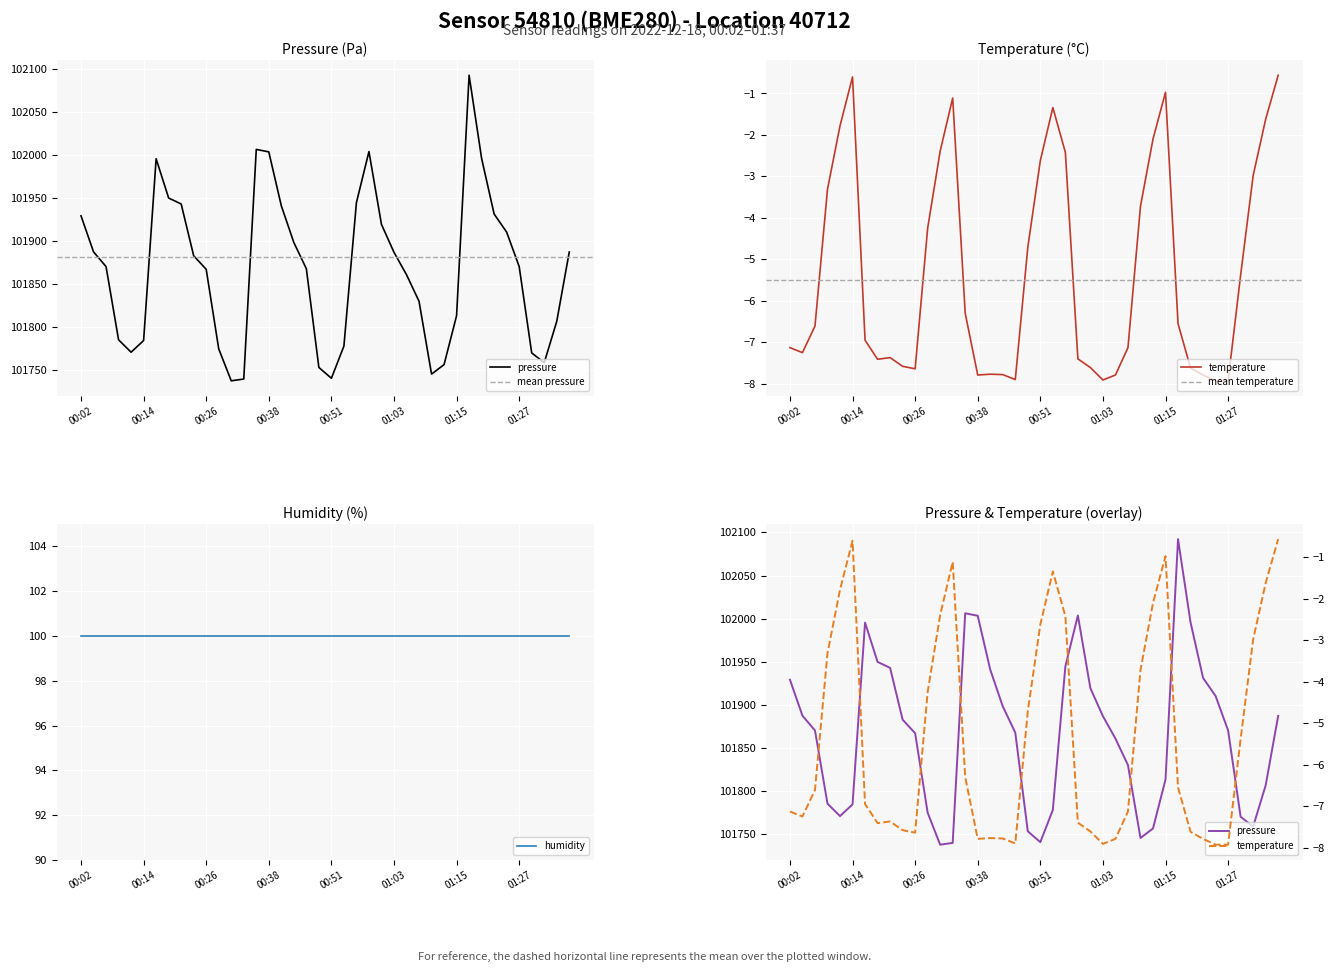

What is the difference between the maximum and minimum values in the pressure series?

354.4